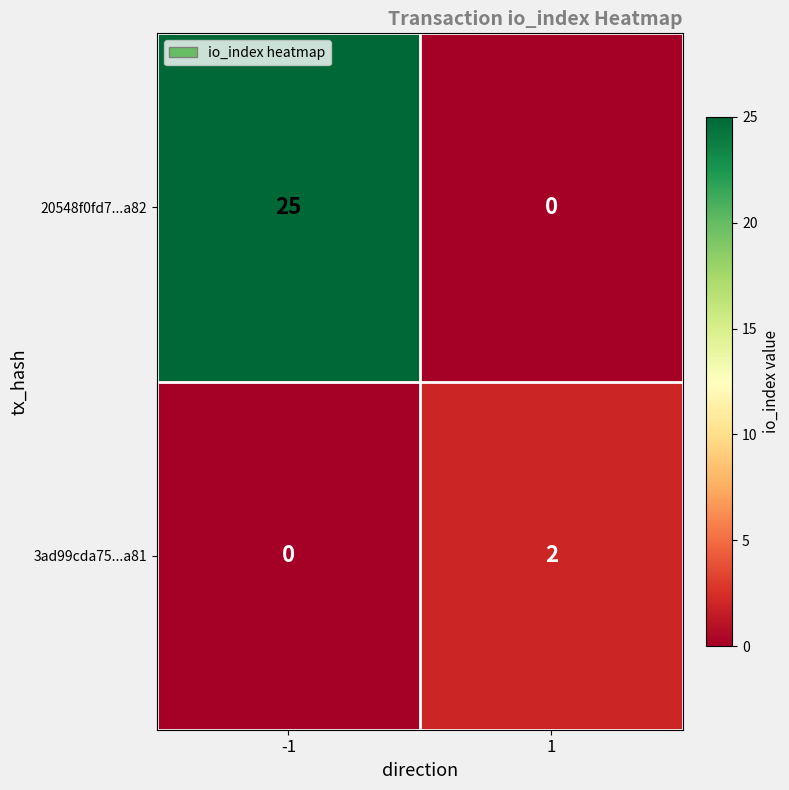

At -1, list the series in order from largest to smallest.

20548f0fd7...a82, 3ad99cda75...a81